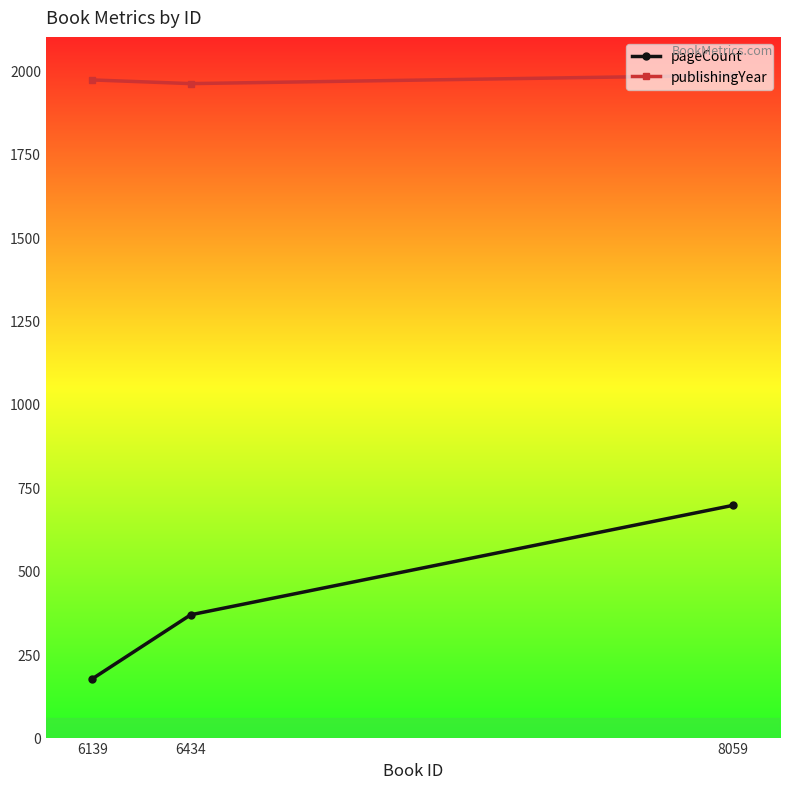

The value of publishingYear at 8059 is 1985. True or false?

True